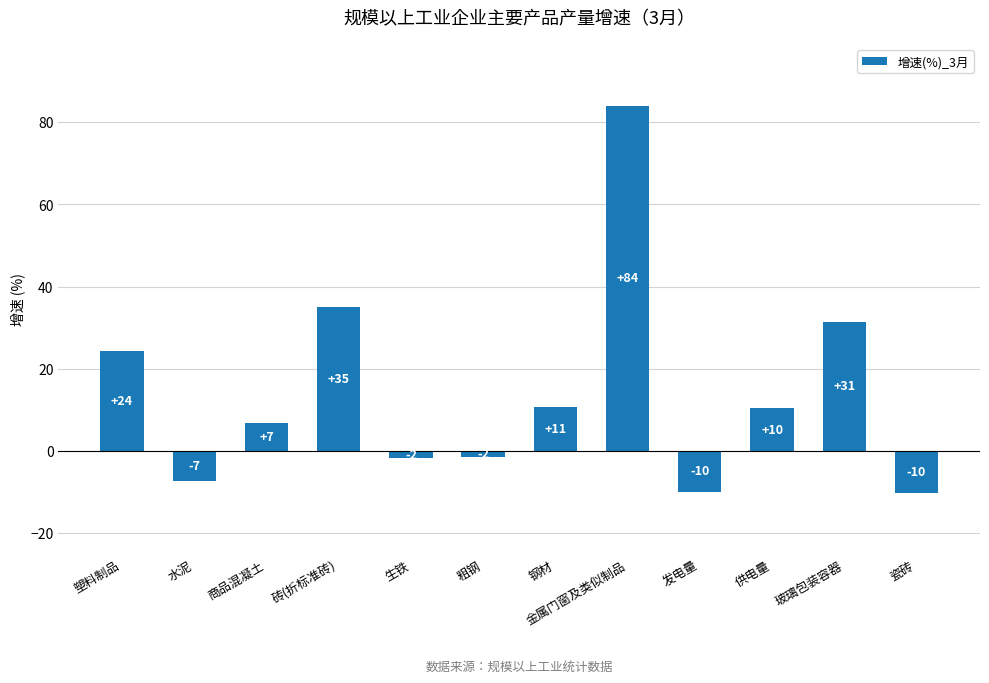

How many bars are there in total?

12